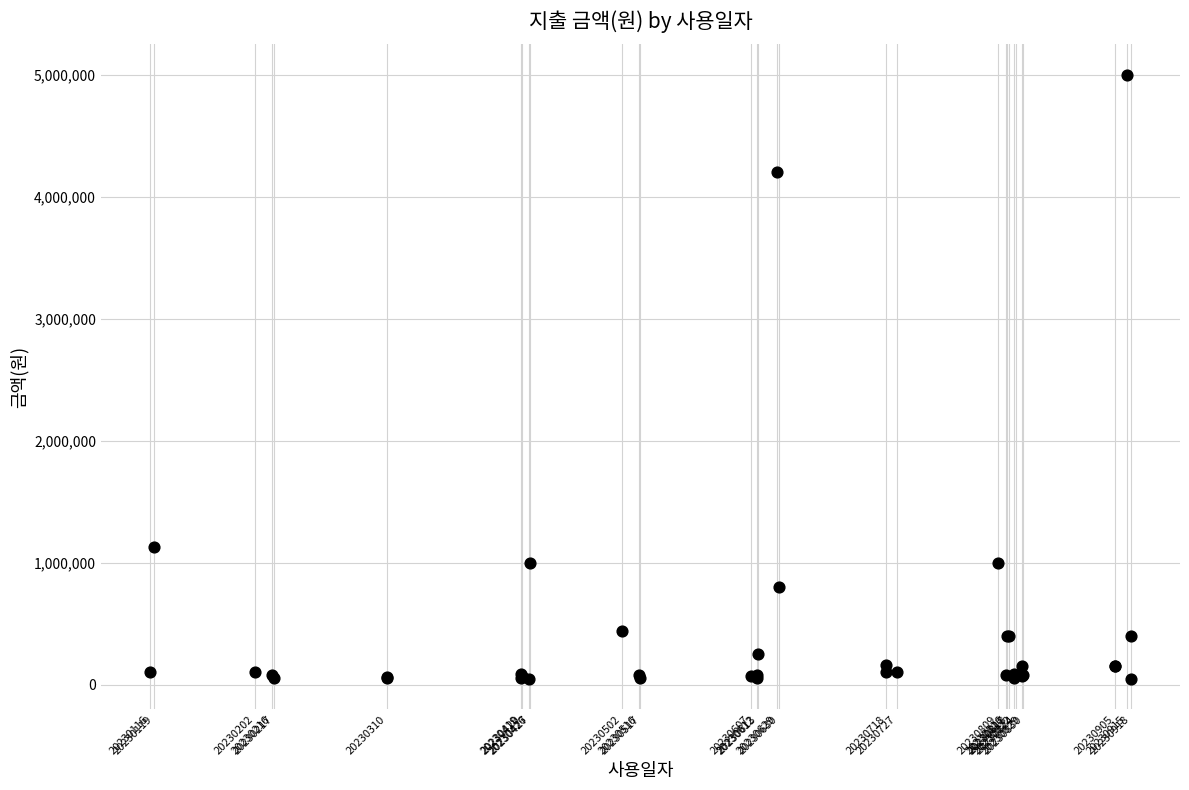

What Y value in the scatter plot is closest to 2521920?

1130000